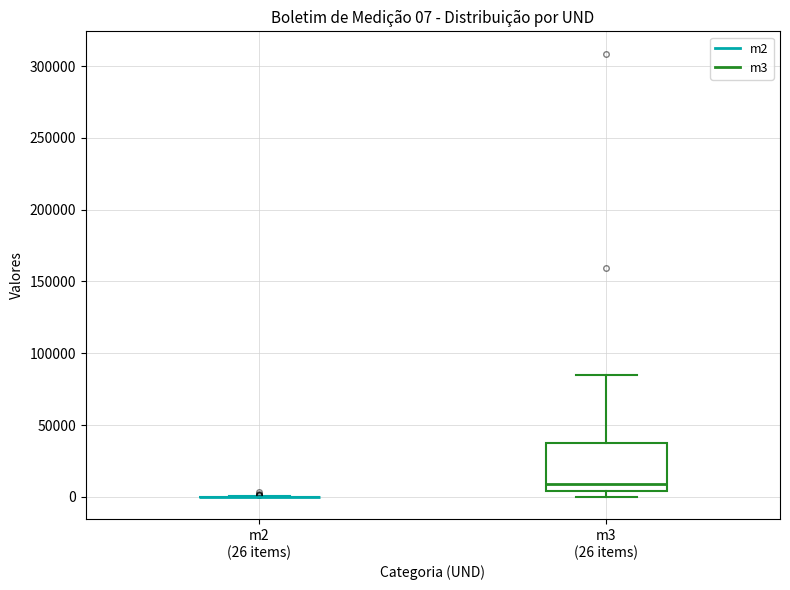

Which box is the tallest, from its lower edge to its upper edge?

m3 (26 items)